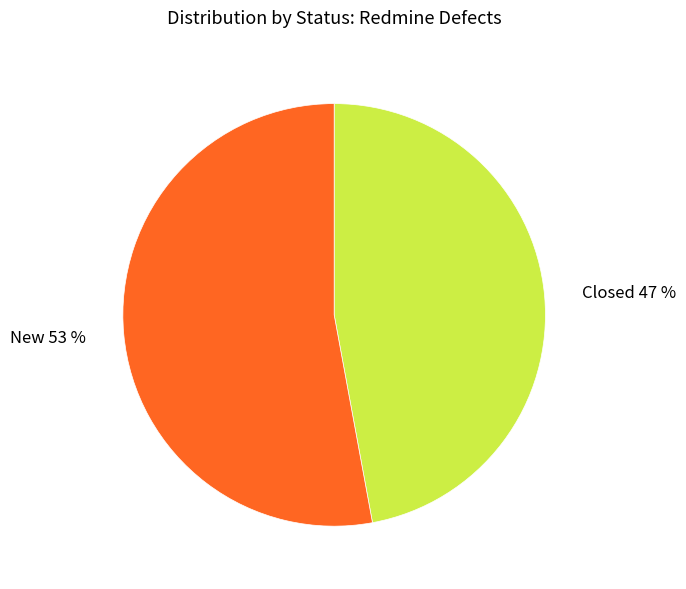

To the nearest percent, what is the average slice percentage?

50%